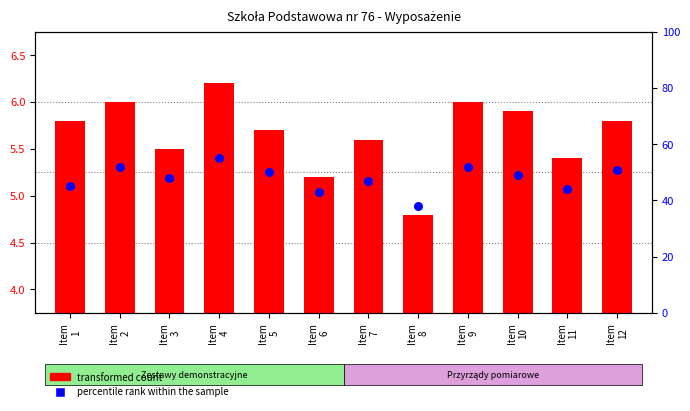

At which category is the sum across all series the highest?

Item
4